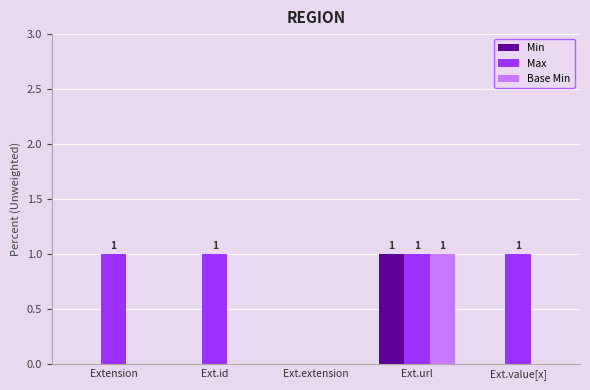

Which series has the largest total across all categories?

Max